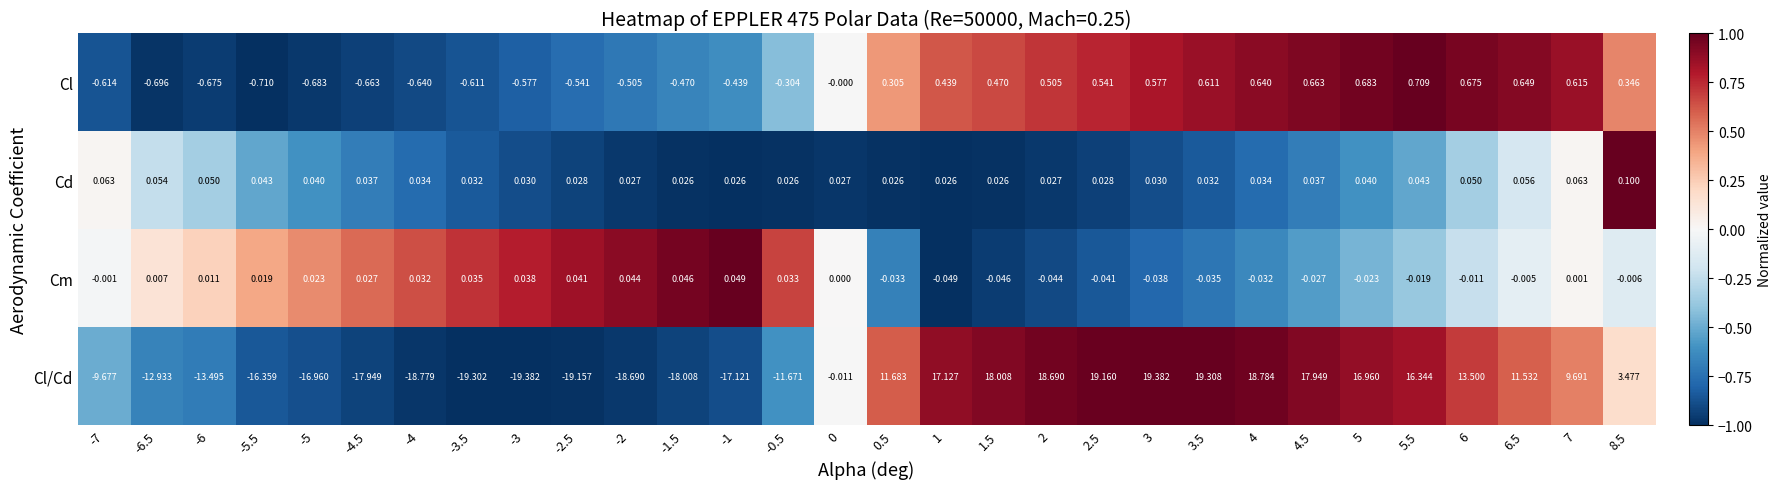

Is the value of Cm at -5 greater than the value of Cl at -2.5?

Yes